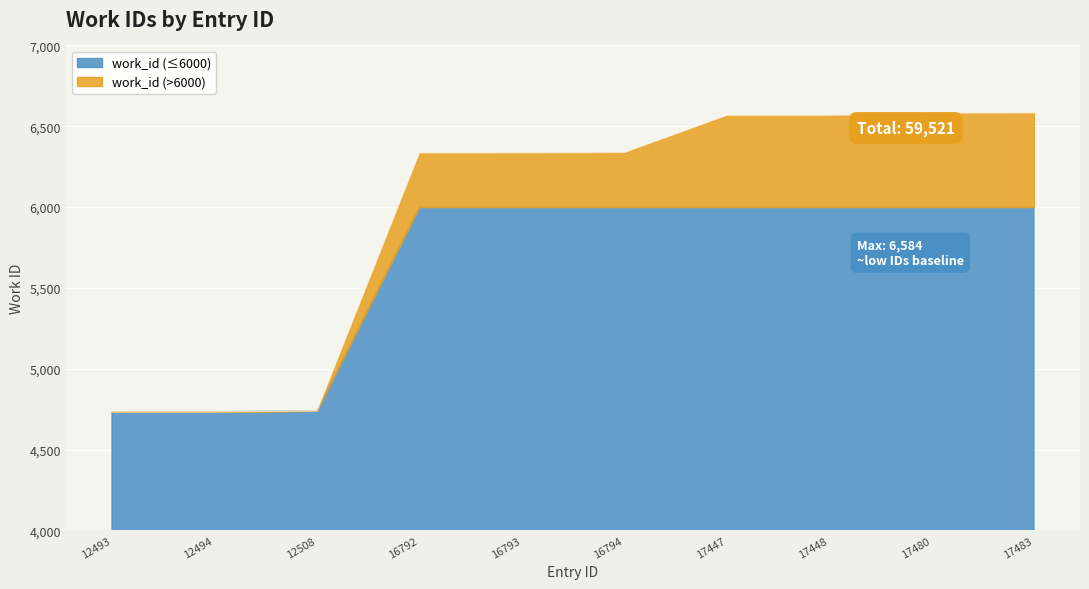

What is the smallest value displayed?

4734